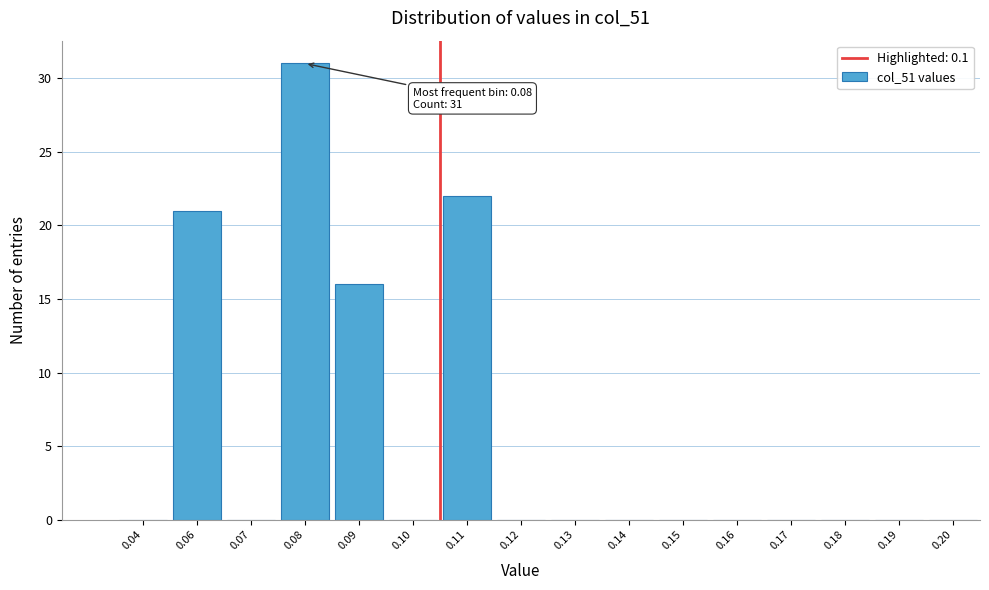

Reading left to right, extract all data points from this chart.

0.04=0	0.06=21	0.07=0	0.08=31	0.09=16	0.10=0	0.11=22	0.12=0	0.13=0	0.14=0	0.15=0	0.16=0	0.17=0	0.18=0	0.19=0	0.20=0